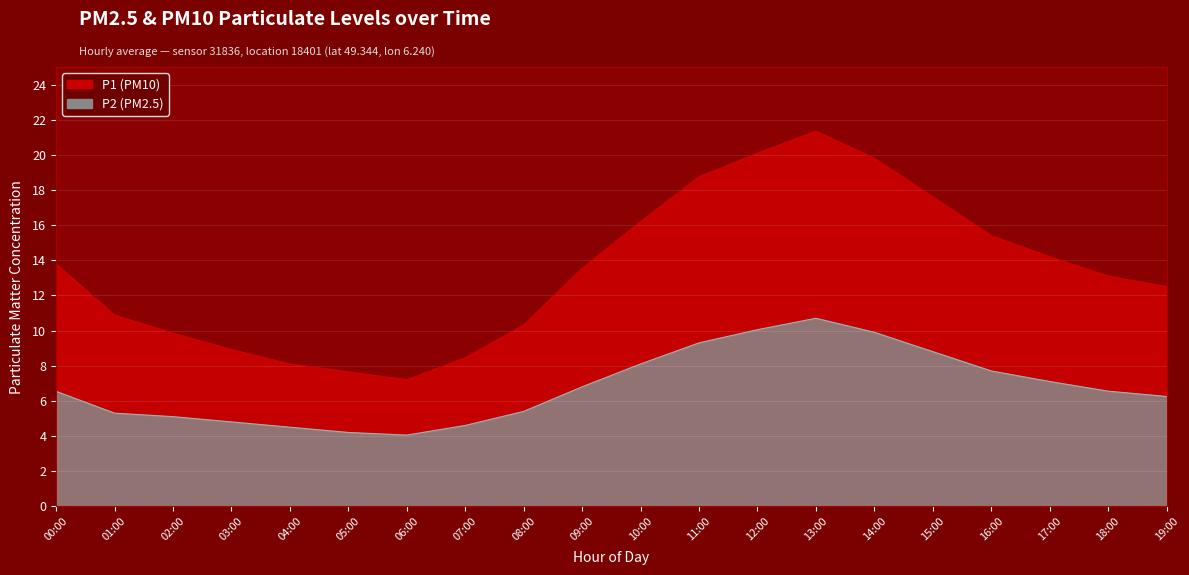

How many values in the P2 series exceed 6?

12